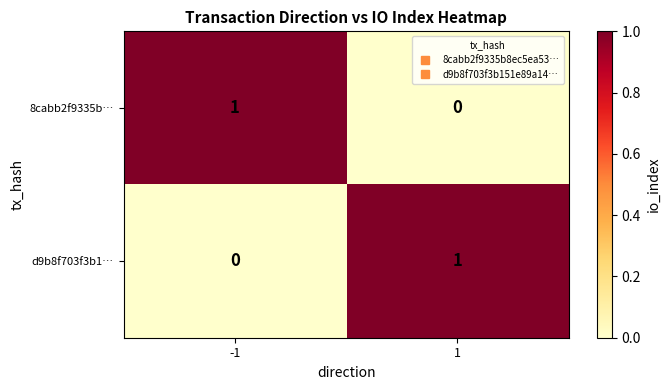

List the labels in order of d9b8f703f3b1… value, smallest first.

-1, 1